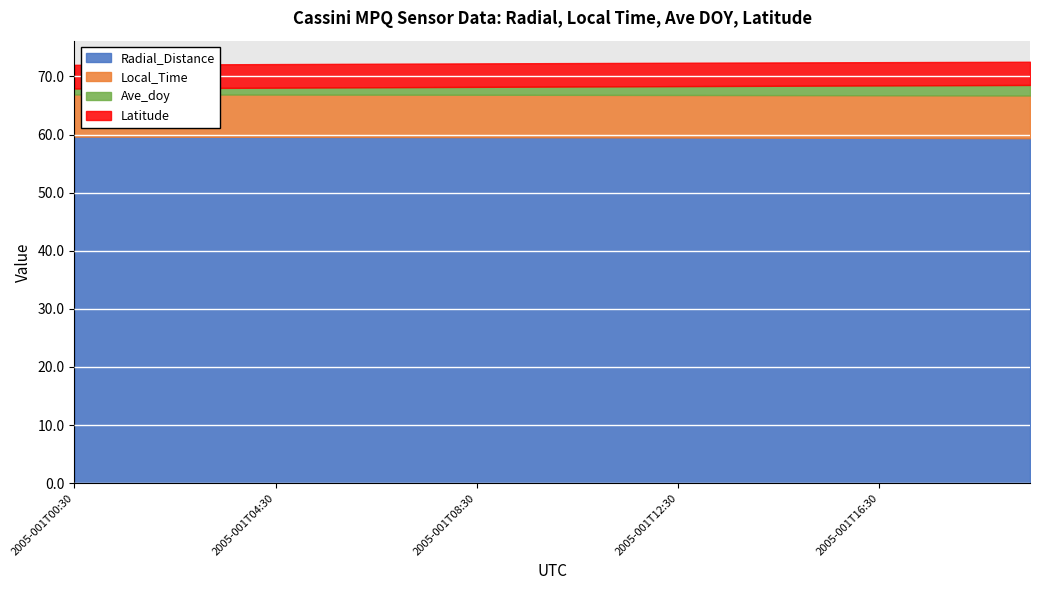

Read the Radial_Distance value at 2005-001T05:30.

59.6